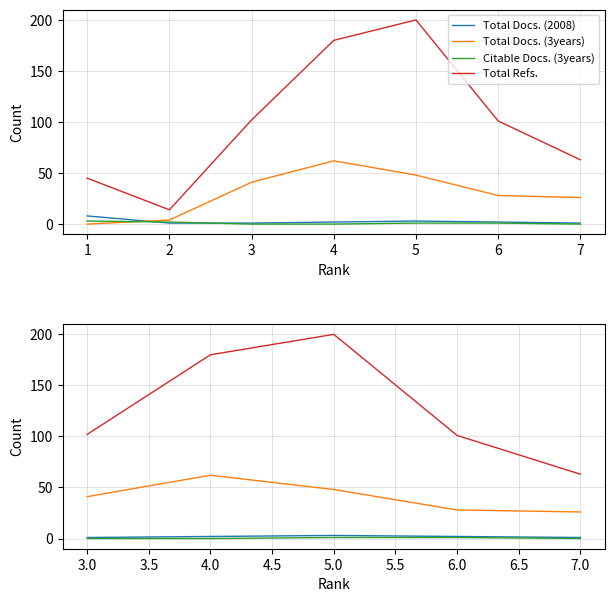

What is the value of the Total Refs. point at the 1st from the left?

102